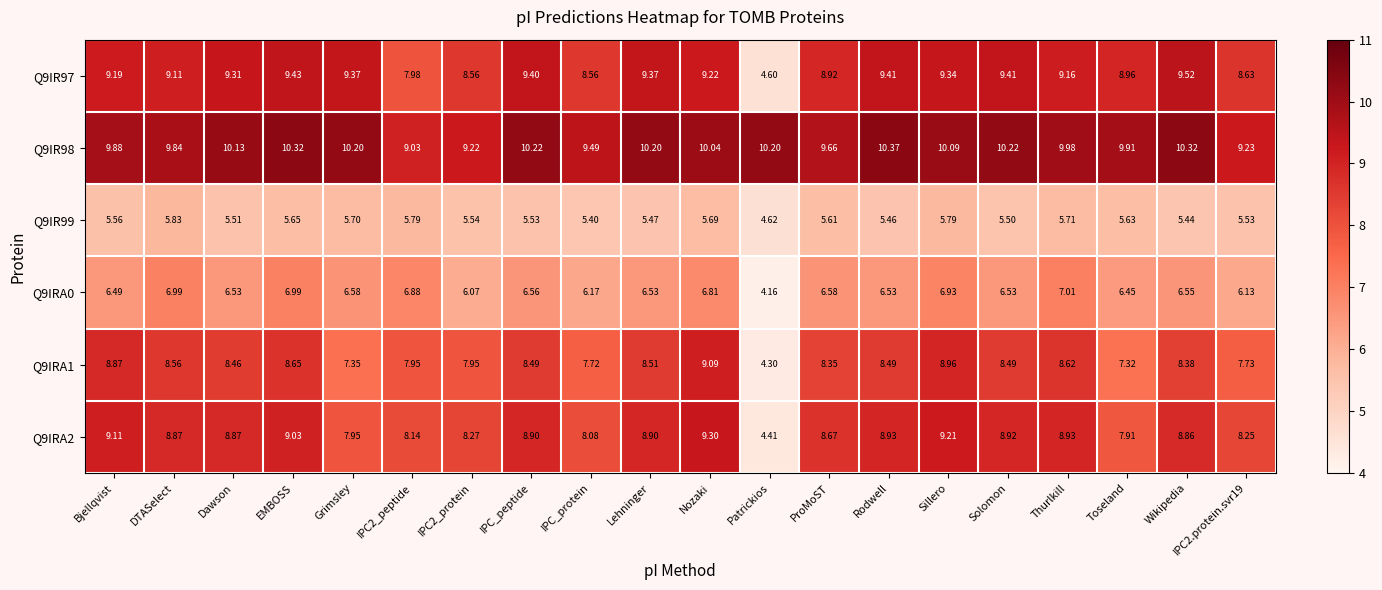

Where does the Q9IR98 series first go above 10?

Dawson